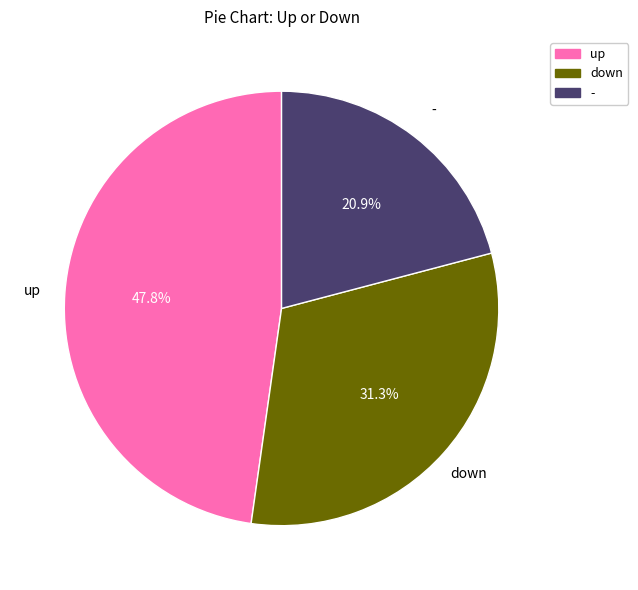

To the nearest percent, what is the difference between the largest and smallest slice percentages?

27%